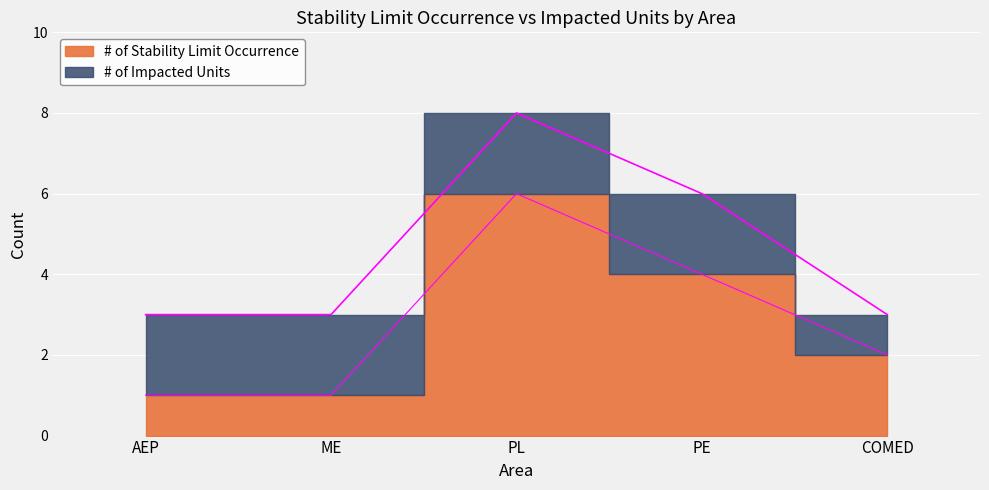

Rank the categories by value from highest to lowest.

PL, PE, COMED, AEP, ME